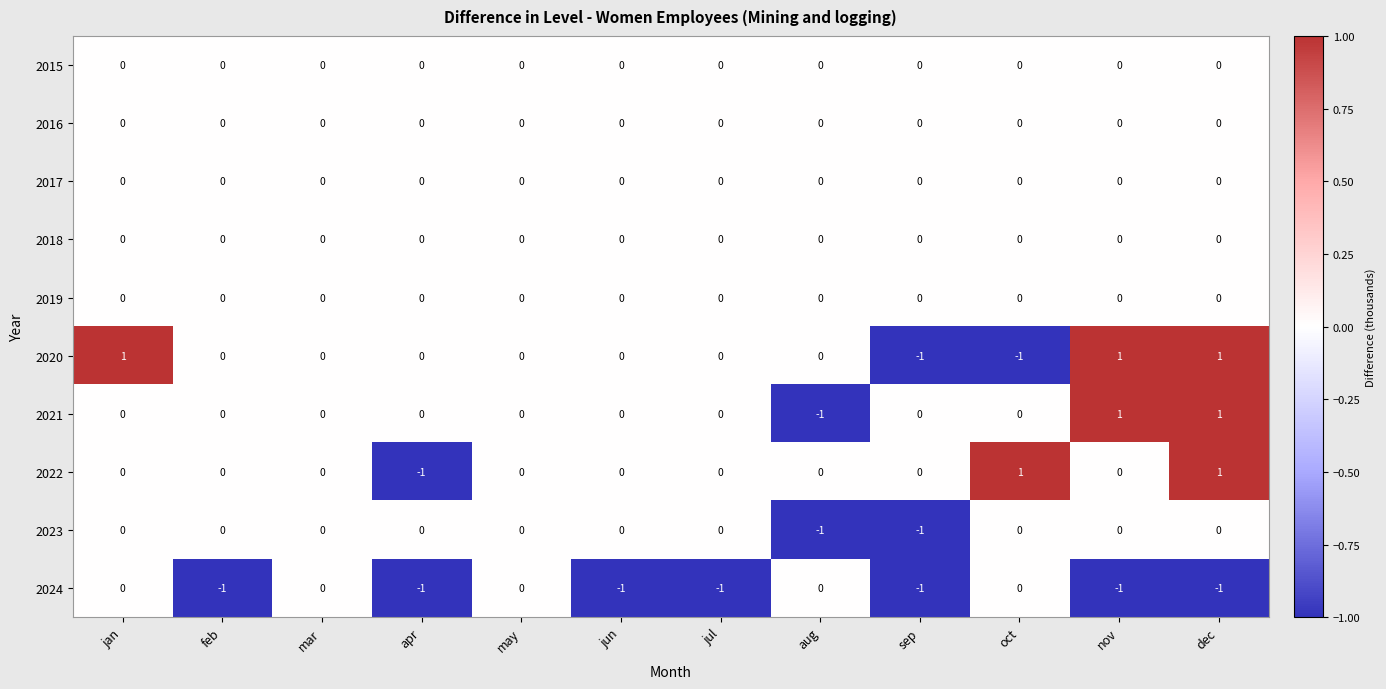

At which category is the sum across all series the highest?

dec